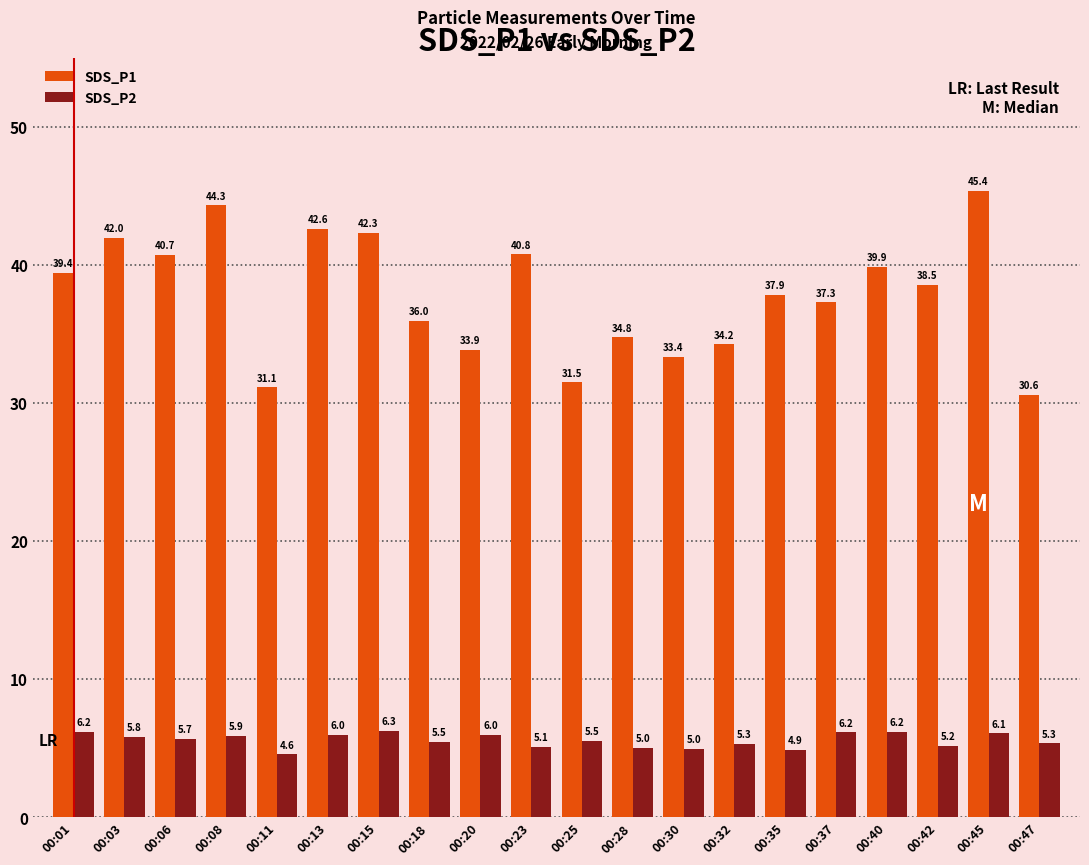

At which label does SDS_P2 reach its minimum?

00:11